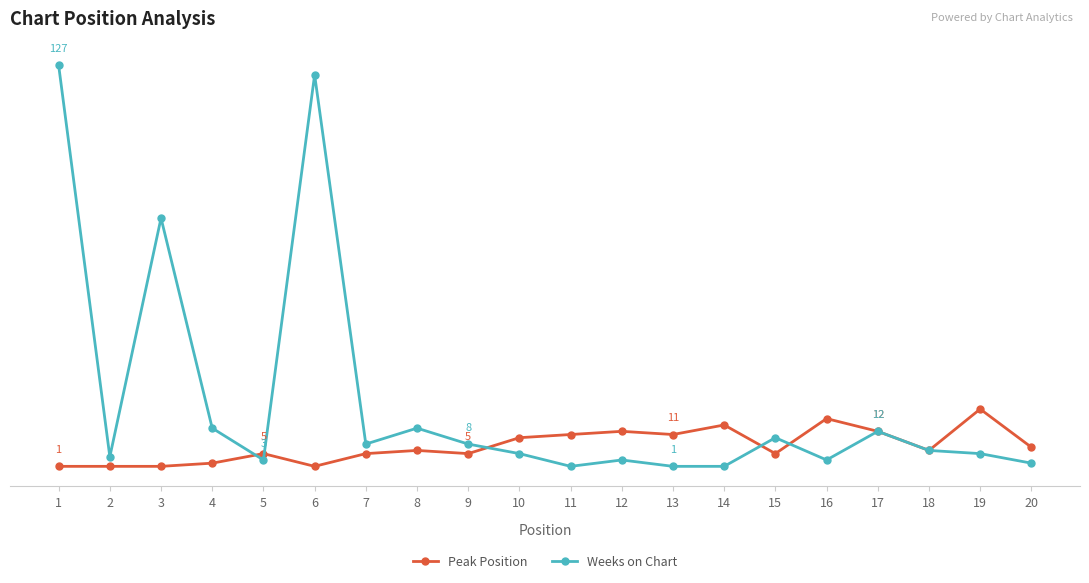

Reading right to left, extract all data points from this chart.

Peak Position: 7	19	6	12	16	5	14	11	12	11	10	5	6	5	1	5	2	1	1	1
Weeks on Chart: 2	5	6	12	3	10	1	1	3	1	5	8	13	8	124	3	13	79	4	127